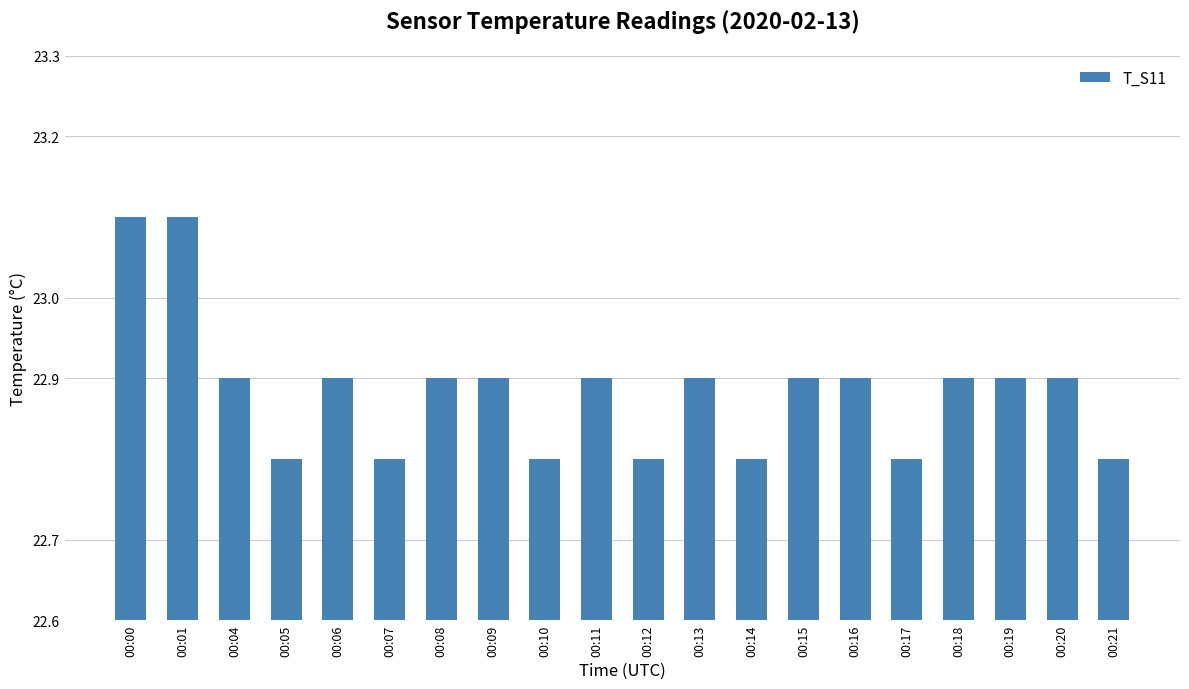

What is the minimum value shown in the chart?

22.8